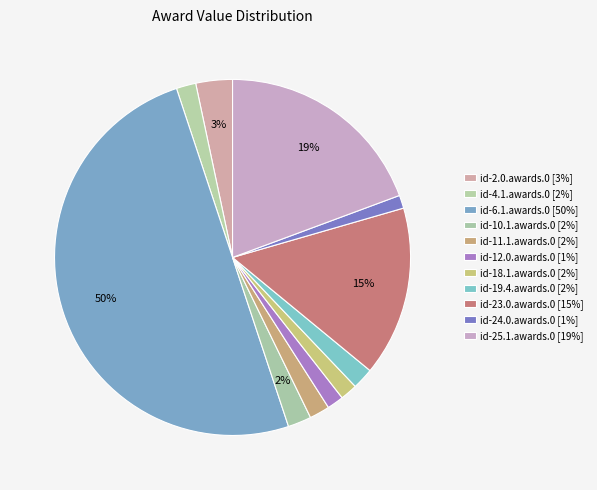

How many slices are in this pie chart?

11